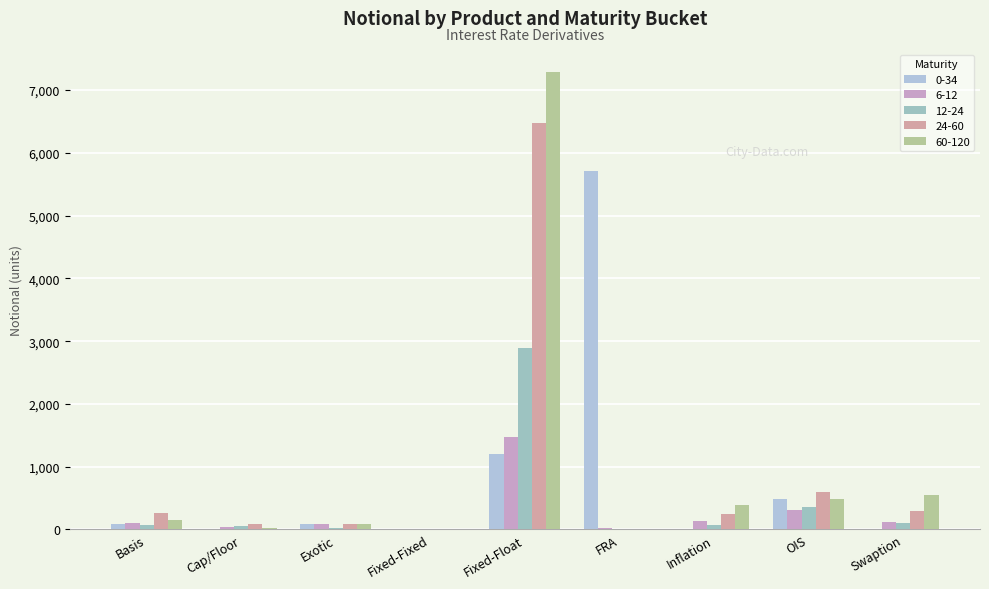

What is the average value of the 60-120 series?

998